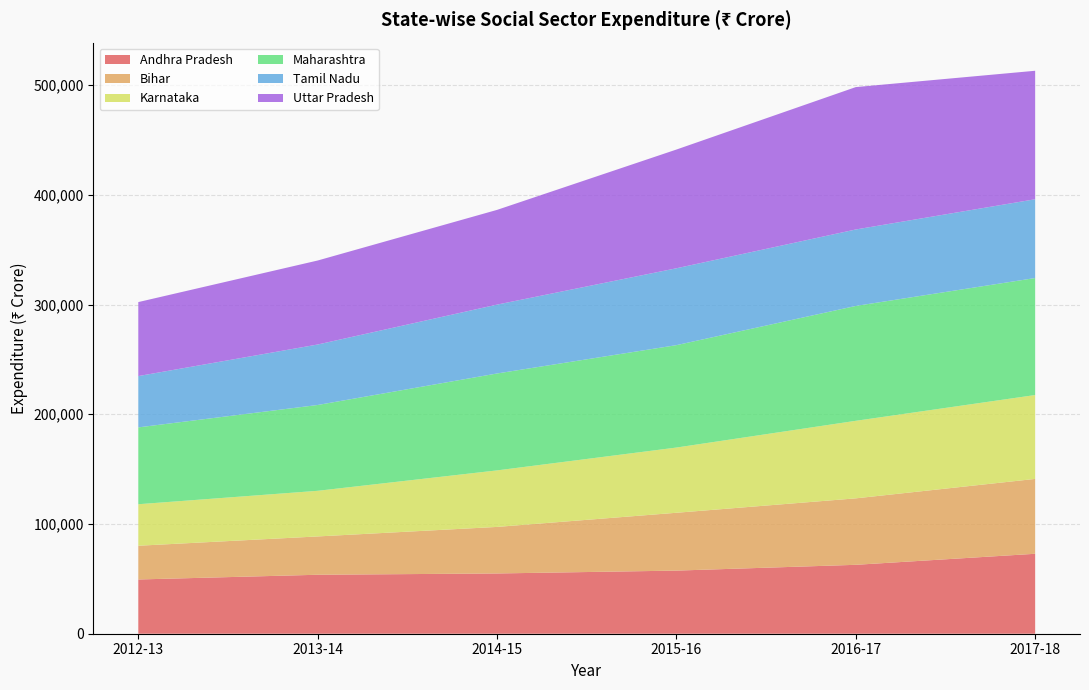

Reading right to left, list all the values displayed in this chart.

Andhra Pradesh: 2017-18=72856	2016-17=62800	2015-16=57520	2014-15=54918	2013-14=53736	2012-13=49435
Bihar: 2017-18=68232	2016-17=60567	2015-16=52710	2014-15=42416	2013-14=34921	2012-13=30744
Karnataka: 2017-18=76437	2016-17=70665	2015-16=59433	2014-15=51509	2013-14=41588	2012-13=37829
Maharashtra: 2017-18=106624	2016-17=104677	2015-16=93316	2014-15=88321	2013-14=78197	2012-13=70028
Tamil Nadu: 2017-18=71793	2016-17=69689	2015-16=70058	2014-15=62758	2013-14=55118	2012-13=46753
Uttar Pradesh: 2017-18=117089	2016-17=129756	2015-16=108196	2014-15=86322	2013-14=76555	2012-13=67436